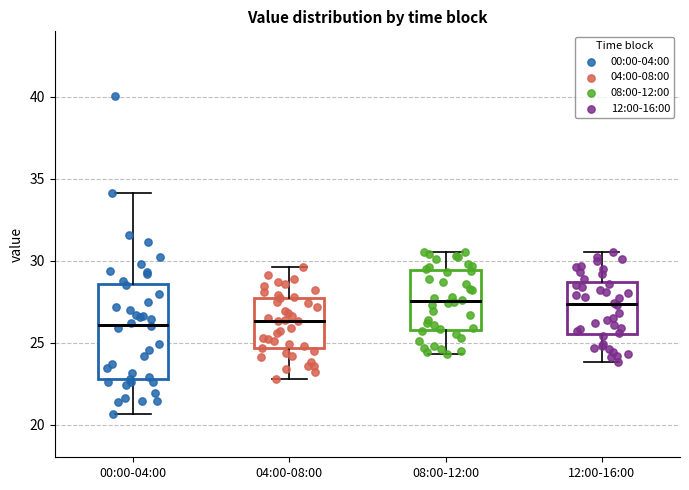

Where is the lower edge of the box for 12:00-16:00 on the y-axis? The values are not printed on the chart, so give them approximately, as read against the axis.

25.5